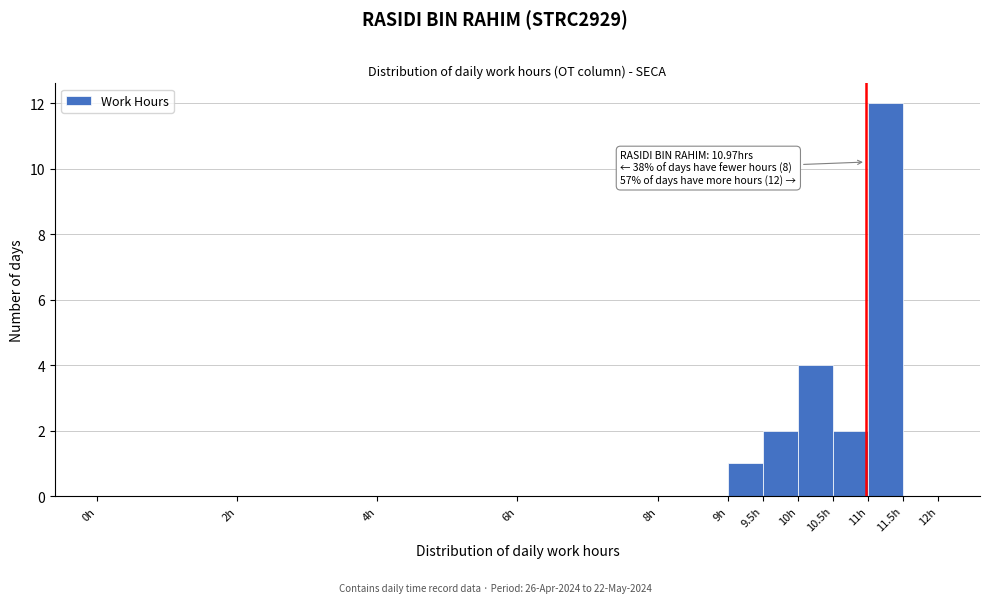

Over which range of the x-axis is the bar tallest?

11.0 to 11.5